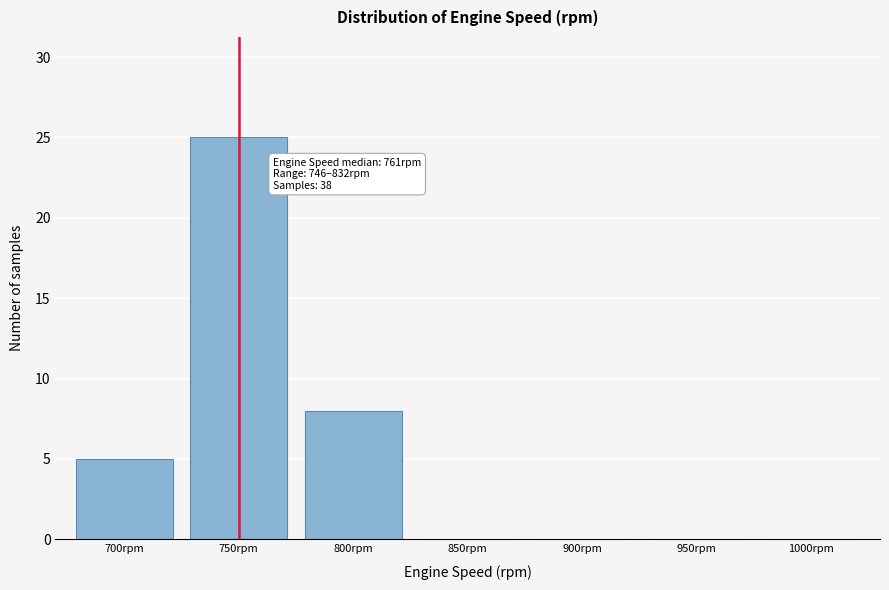

Reading left to right, what are all the values shown in this chart?

700rpm=5	750rpm=25	800rpm=8	850rpm=0	900rpm=0	950rpm=0	1000rpm=0